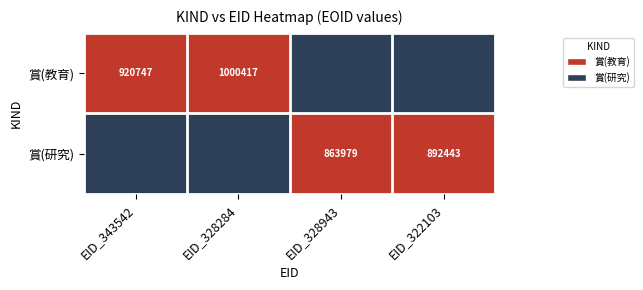

What is the difference between the highest and lowest values at EID_328284?

1